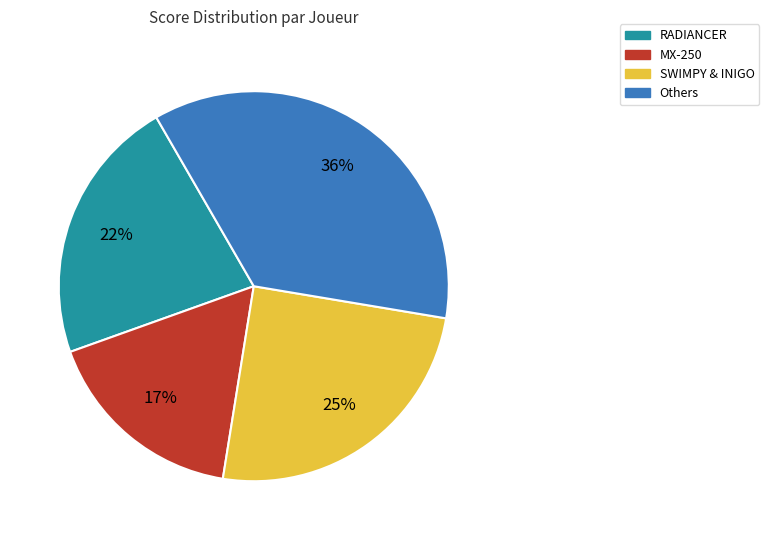

Count the number of slices in the pie.

4